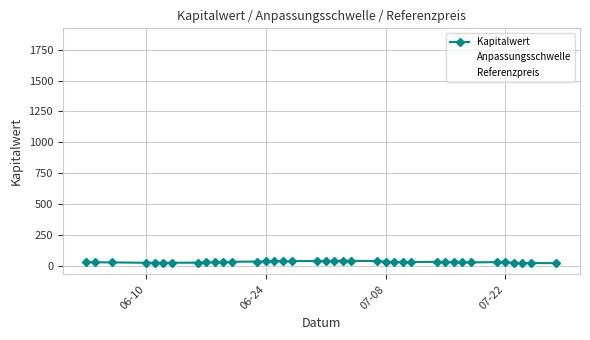

Which series has the largest range (max minus min)?

Anpassungsschwelle